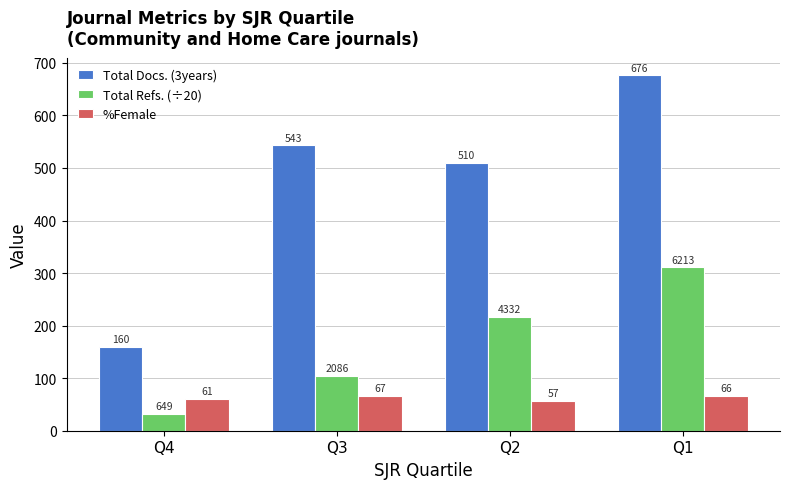

Which series has the largest range (max minus min)?

Total Docs. (3years)